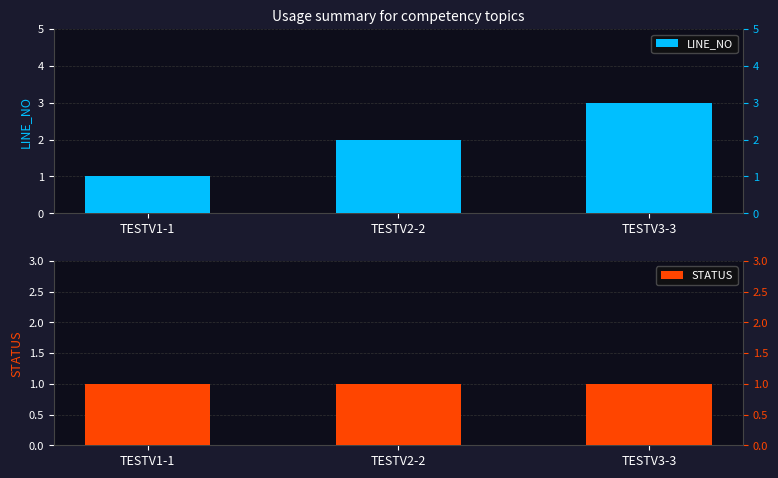

What is the label of the 2nd bar from the right?

TESTV2-2